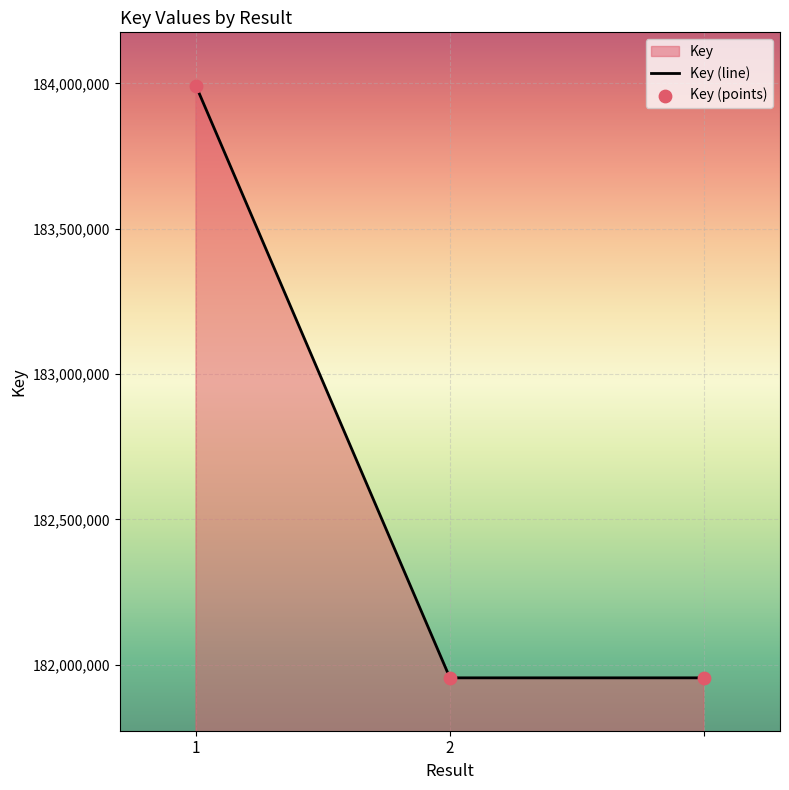

What is the ratio of the value at 2 to the value at 1?

1.0